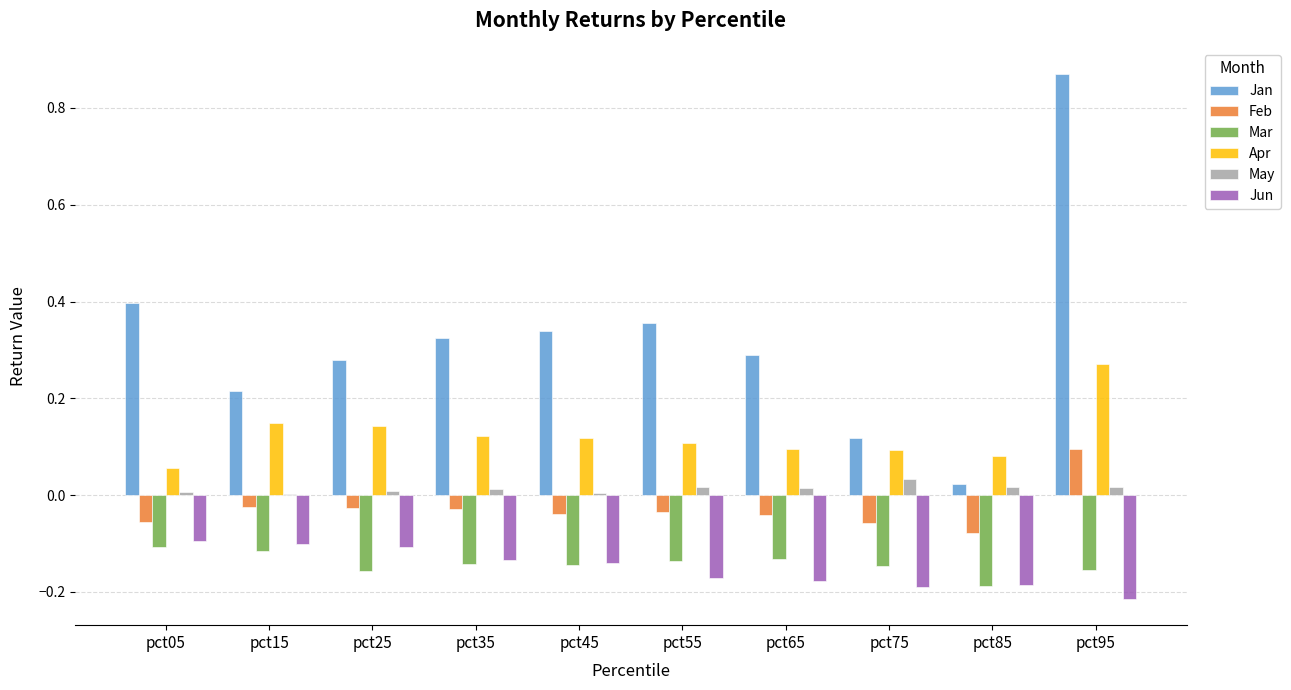

Is it true that Jun equals -0.1 at pct85?

False